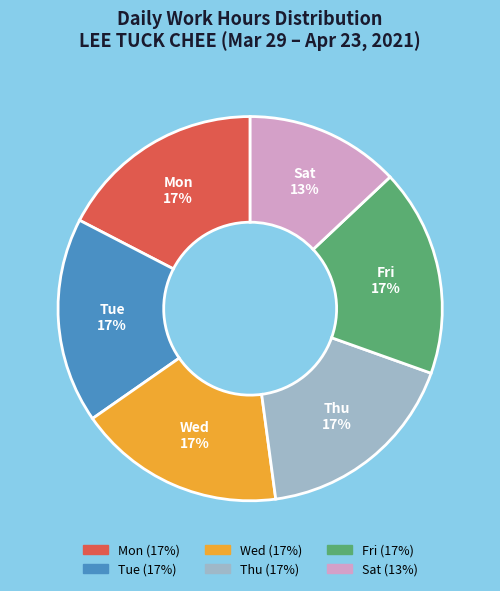

What is the ratio of the value at Tue to the value at Sat?

1.3